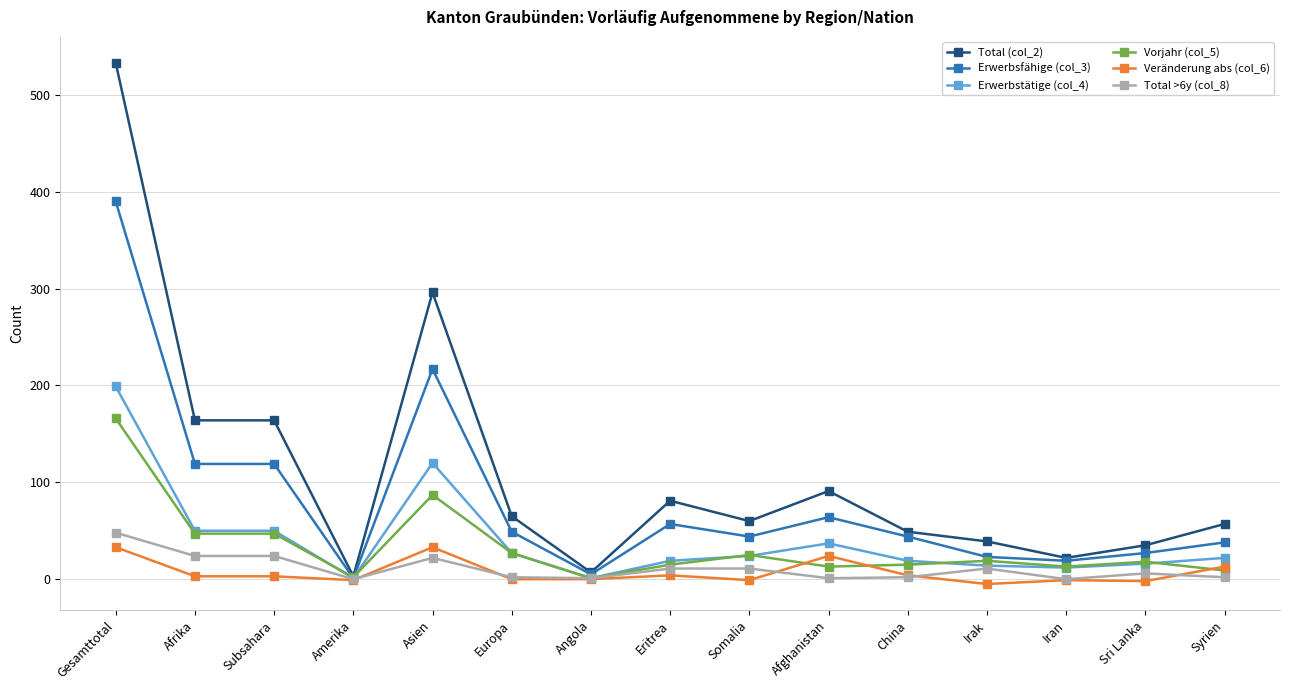

How many values in the Erwerbsfähige (col_3) series are below 44?

6